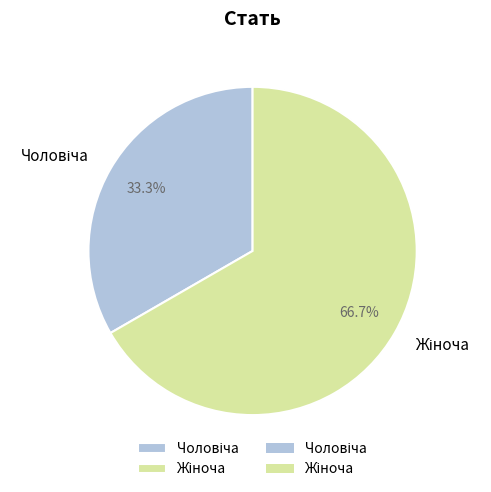

Does any single category account for the majority?

Yes